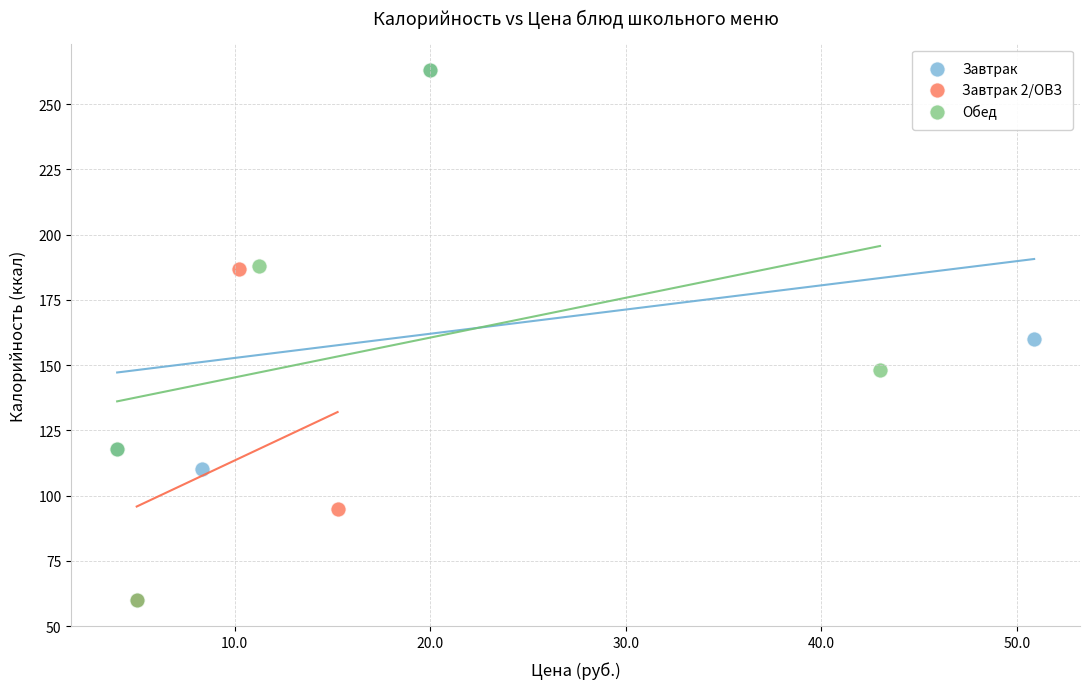

Which series has the largest Y range (max minus min)?

Обед